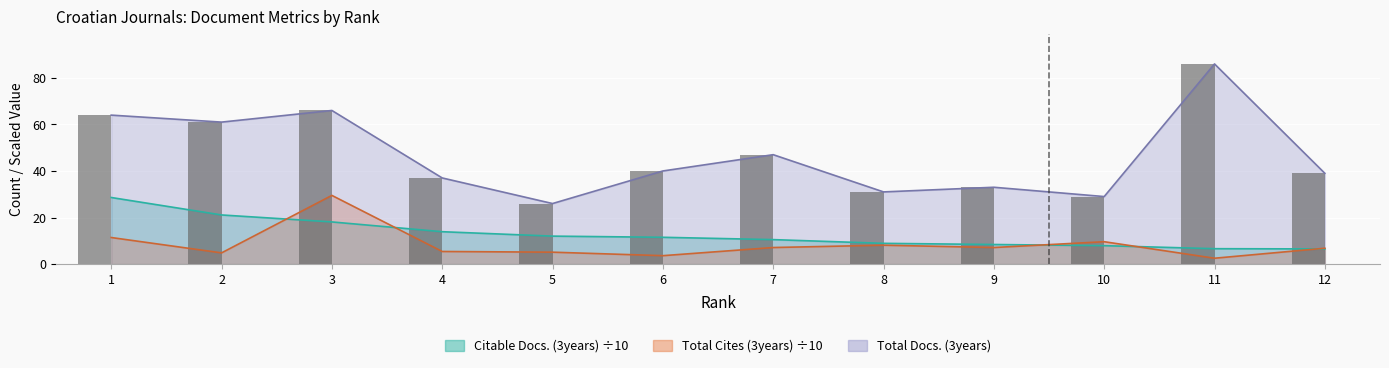

Reading left to right, extract all data points from this chart.

Citable Docs. (3years): 1=28.6	2=21.1	3=18.1	4=13.9	5=12.0	6=11.5	7=10.5	8=8.9	9=8.4	10=7.9	11=6.6	12=6.5
Total Docs. (3years): 1=64.0	2=61.0	3=66.0	4=37.0	5=26.0	6=40.0	7=47.0	8=31.0	9=33.0	10=29.0	11=86.0	12=39.0
Total Cites (3years): 1=11.4	2=4.8	3=29.5	4=5.4	5=5.1	6=3.6	7=7.1	8=8.1	9=7.1	10=9.6	11=2.5	12=6.8